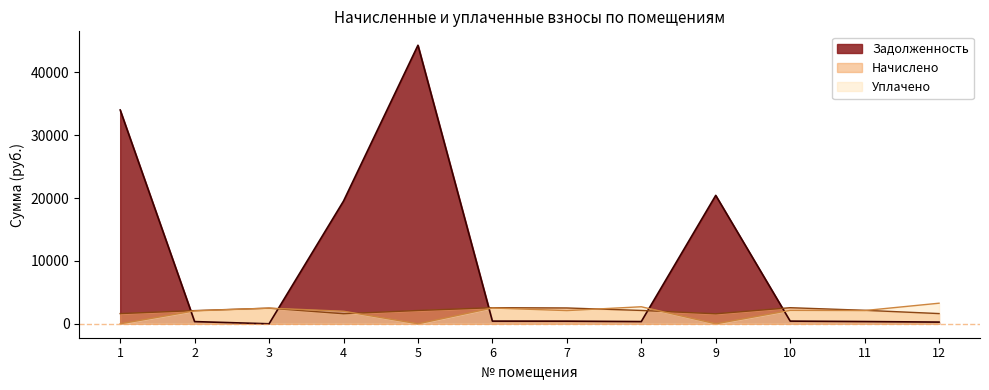

Does the chart have visible grid lines?

No